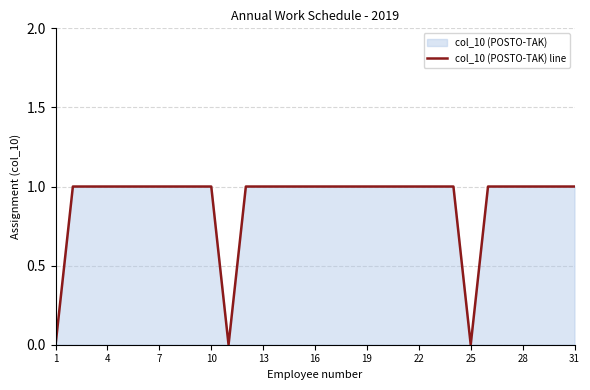

What is the difference between the second highest and second lowest values?

1